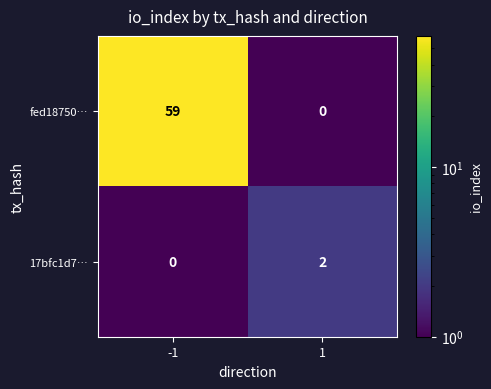

The value of 17bfc1d7… at 1 is 1. True or false?

False